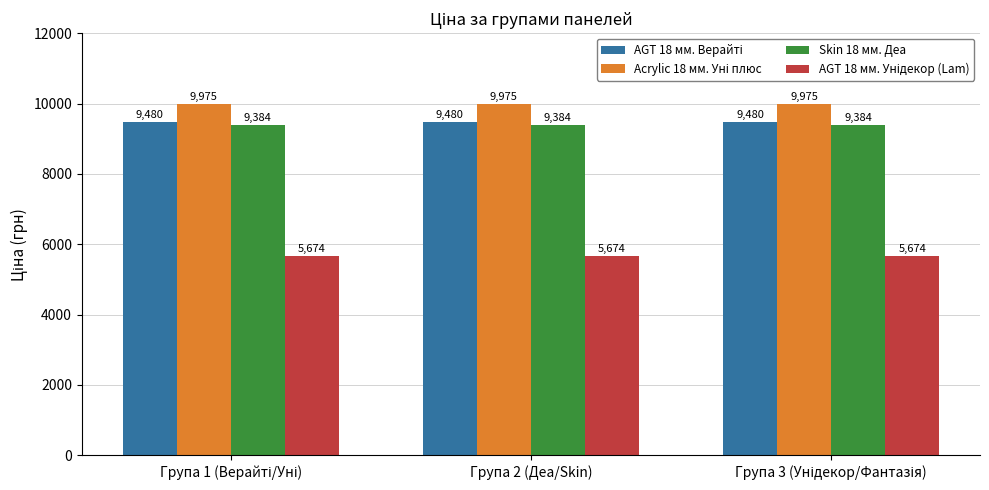

At how many categories does at least one series exceed 5969?

3